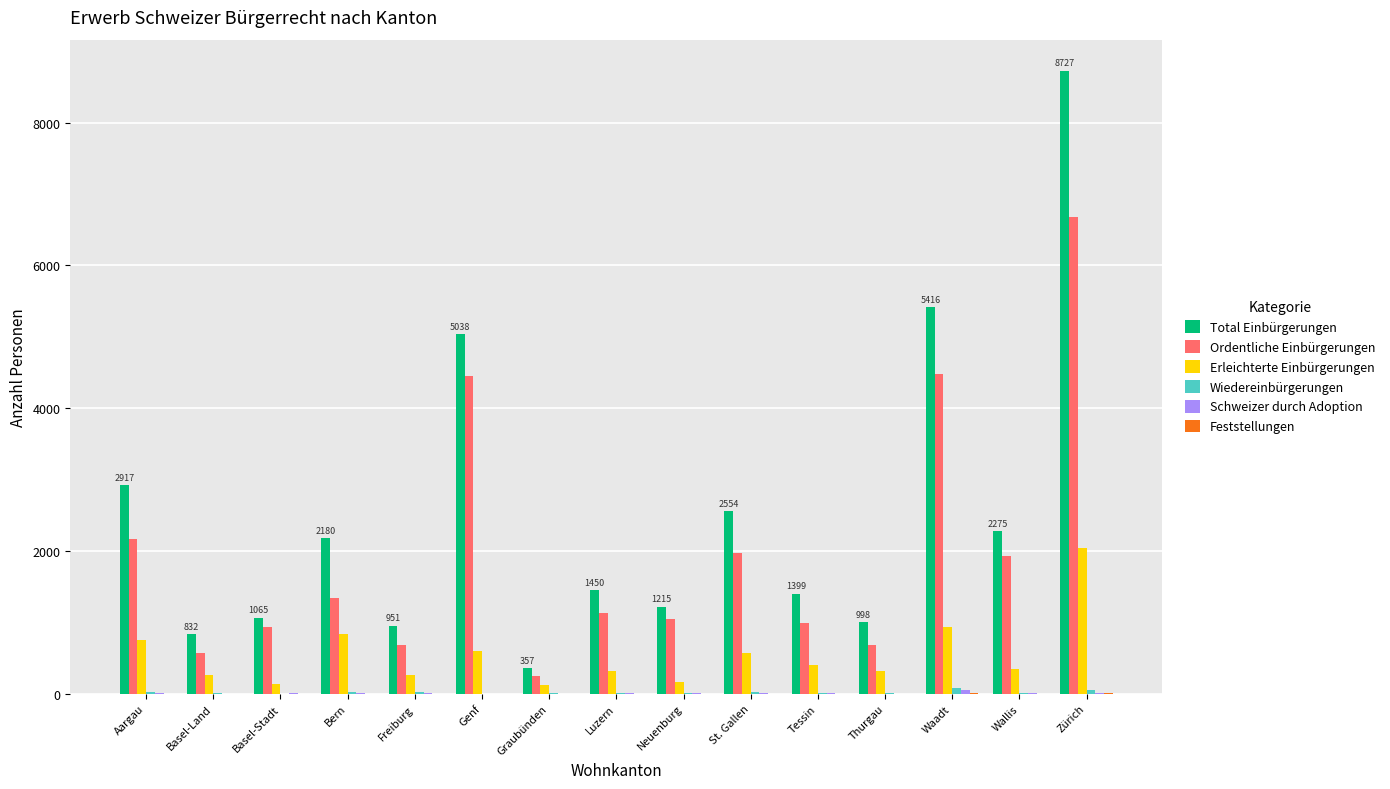

What value does the Total Einbürgerungen series have at Genf, to the nearest 10?

5040